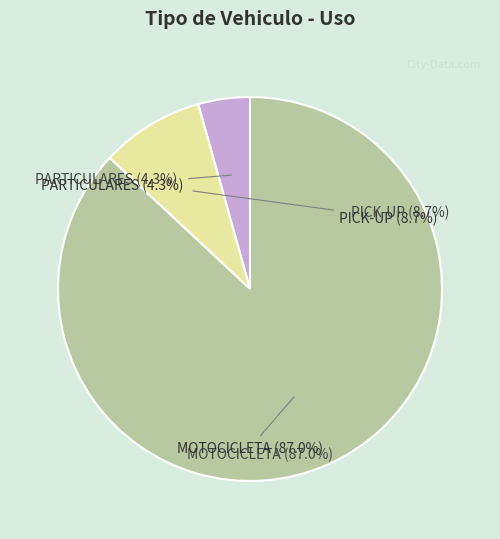

The PARTICULARES slice represents 1% of the pie. True or false?

False